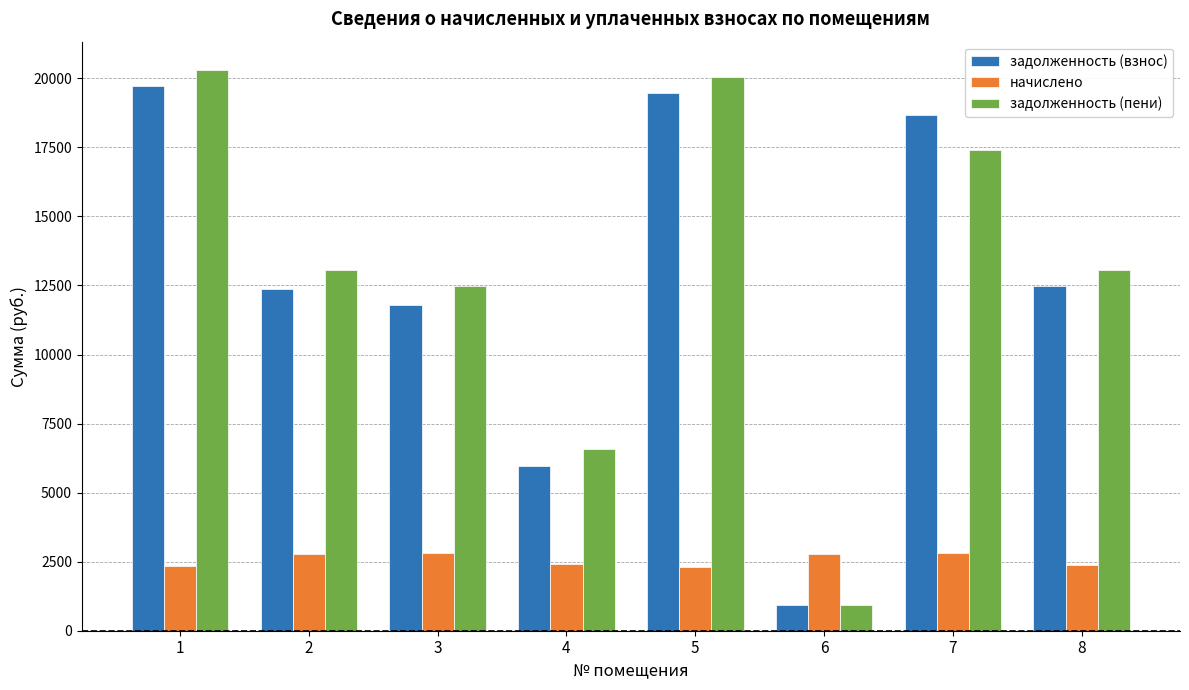

The value of начислено at 2 is 2760.2. True or false?

True